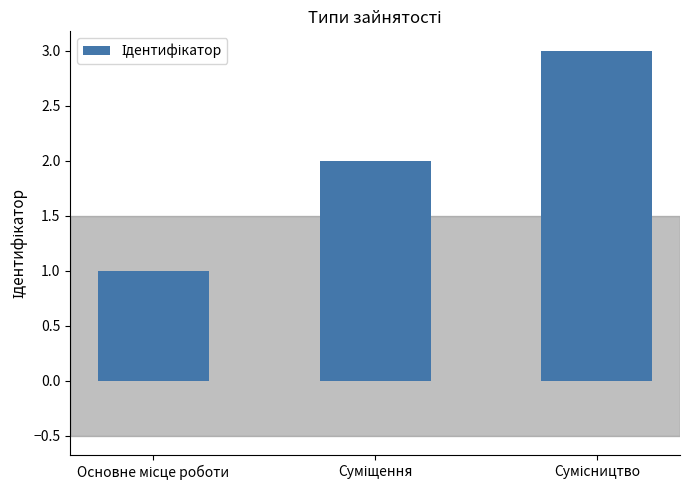

What is the sum of all values?

6